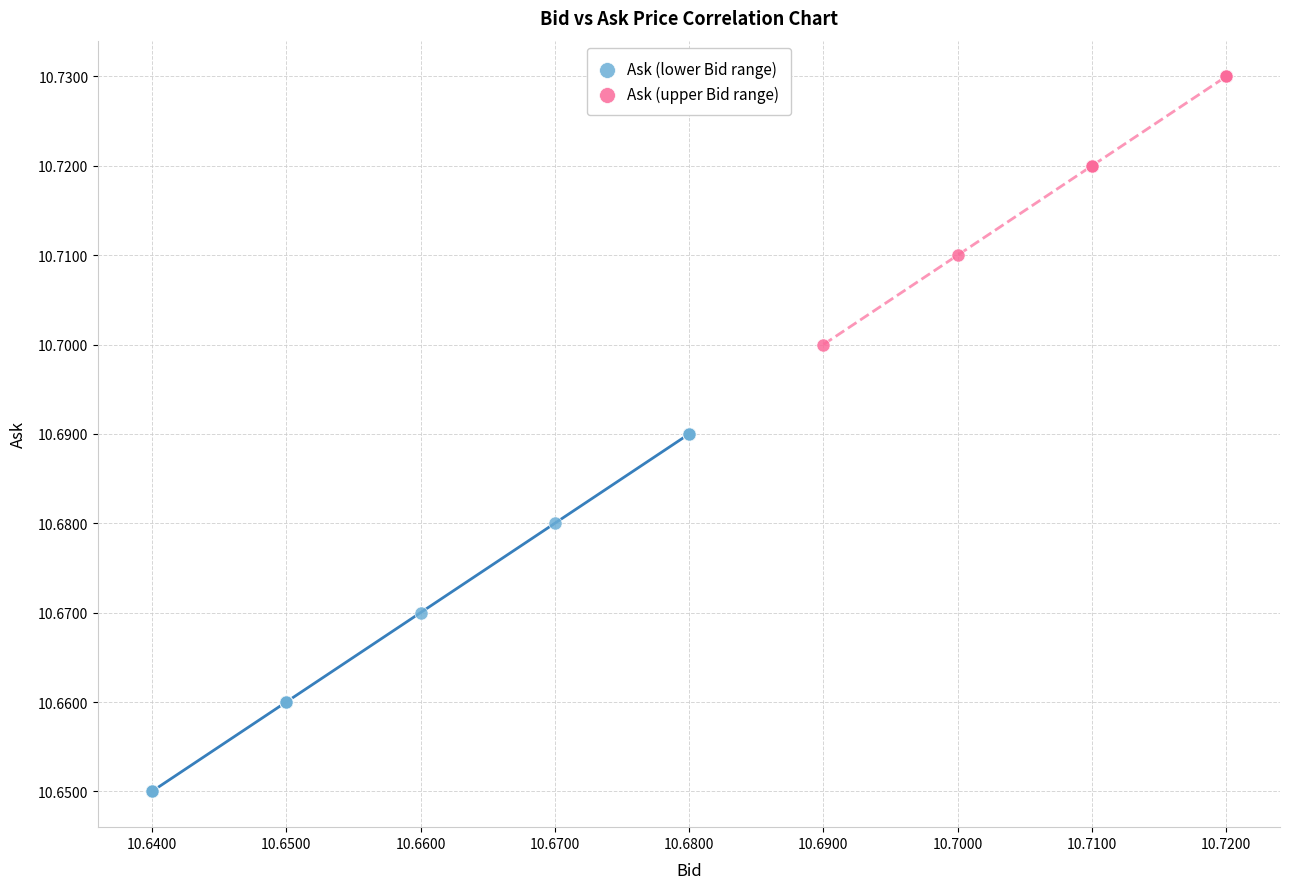

What are all the series names shown in the legend?

Ask (lower Bid range), Ask (upper Bid range)